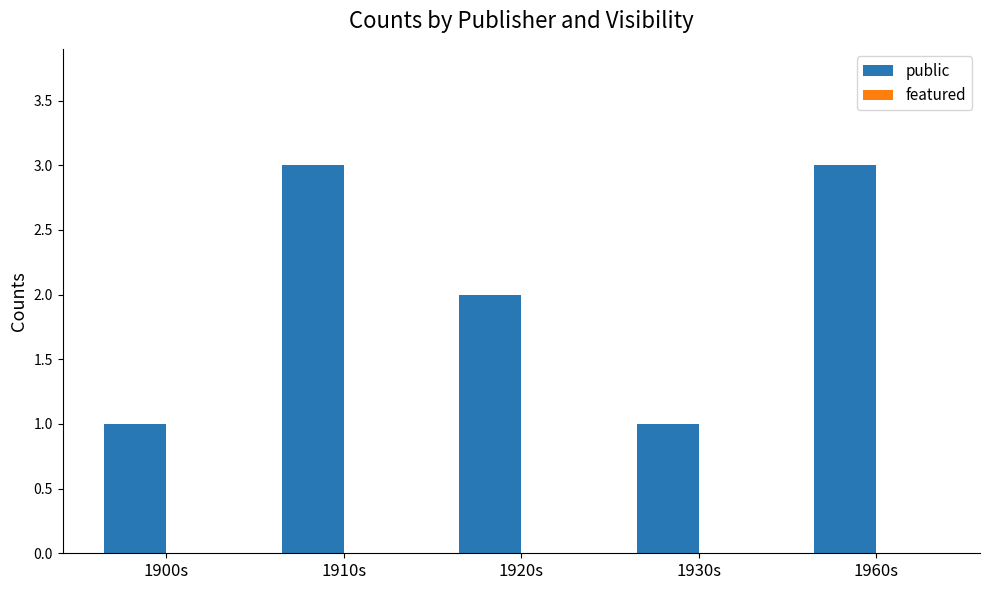

The value at 1920s is 3. True or false?

False